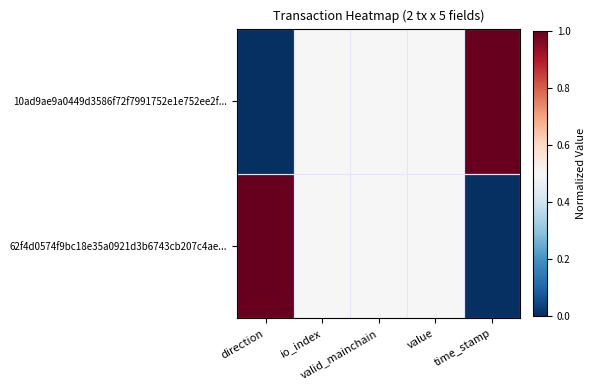

Count the number of categories in the chart.

5